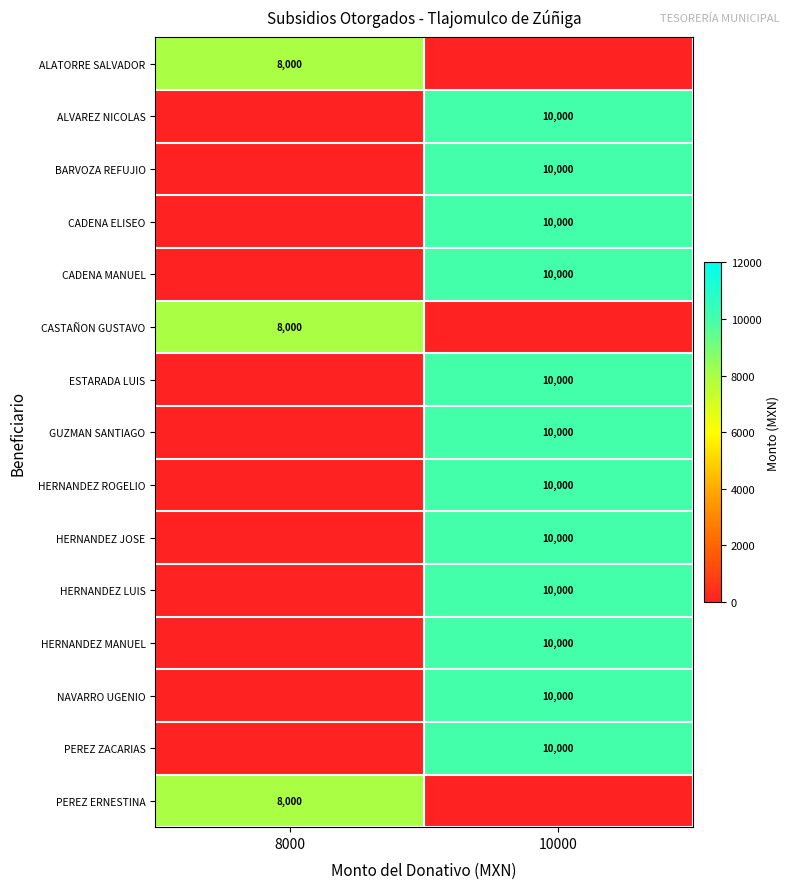

The value of HERNANDEZ JOSE at 10000 is 10000. True or false?

True